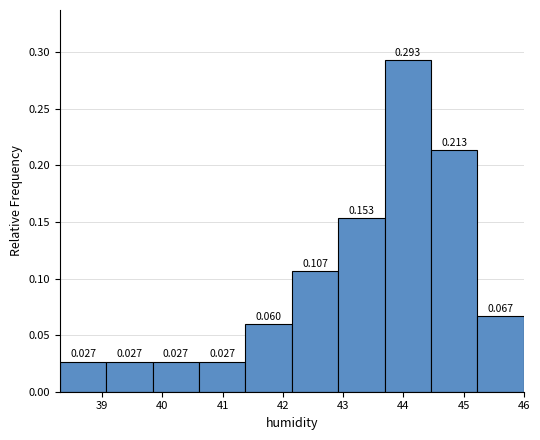

Reading left to right, transcribe this chart: for each bar, give the range it covers on the x-axis and its height. The bar edges are not printed on the chart, so give them approximately, as read against the axis.

38.30 to 39.07: 0.027
39.07 to 39.84: 0.027
39.84 to 40.61: 0.027
40.61 to 41.38: 0.027
41.38 to 42.15: 0.060
42.15 to 42.92: 0.107
42.92 to 43.69: 0.153
43.69 to 44.46: 0.293
44.46 to 45.23: 0.213
45.23 to 46.00: 0.067